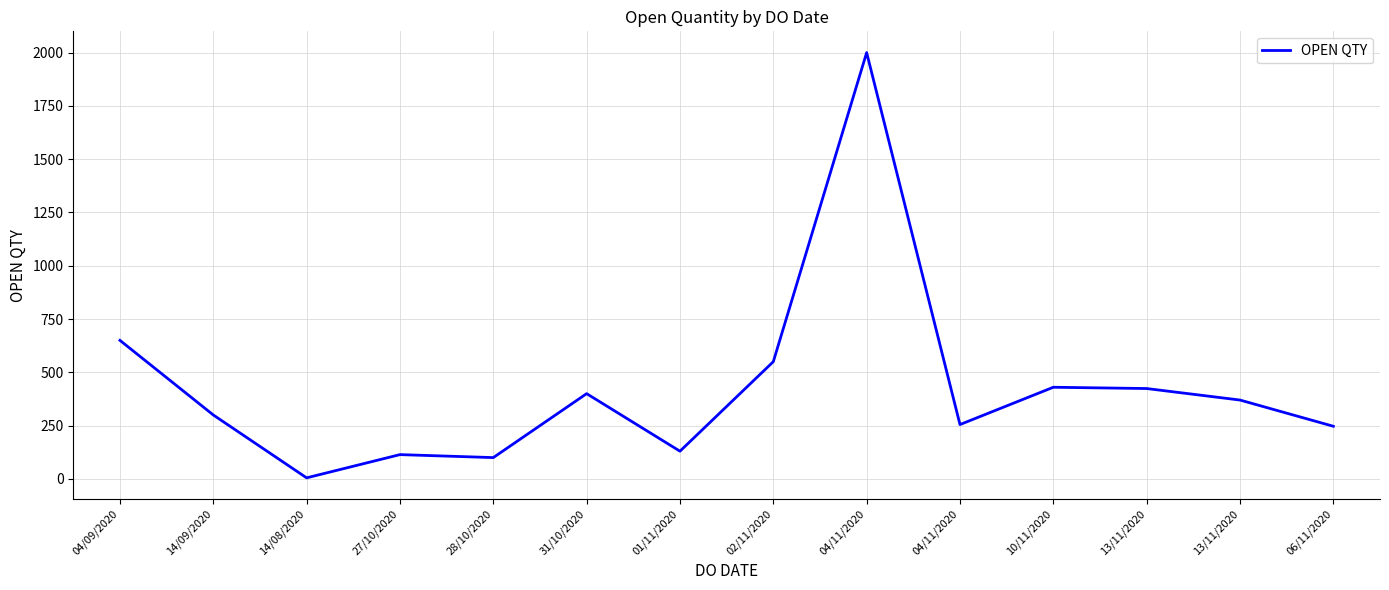

Read the value at 02/11/2020, to the nearest 10.

550